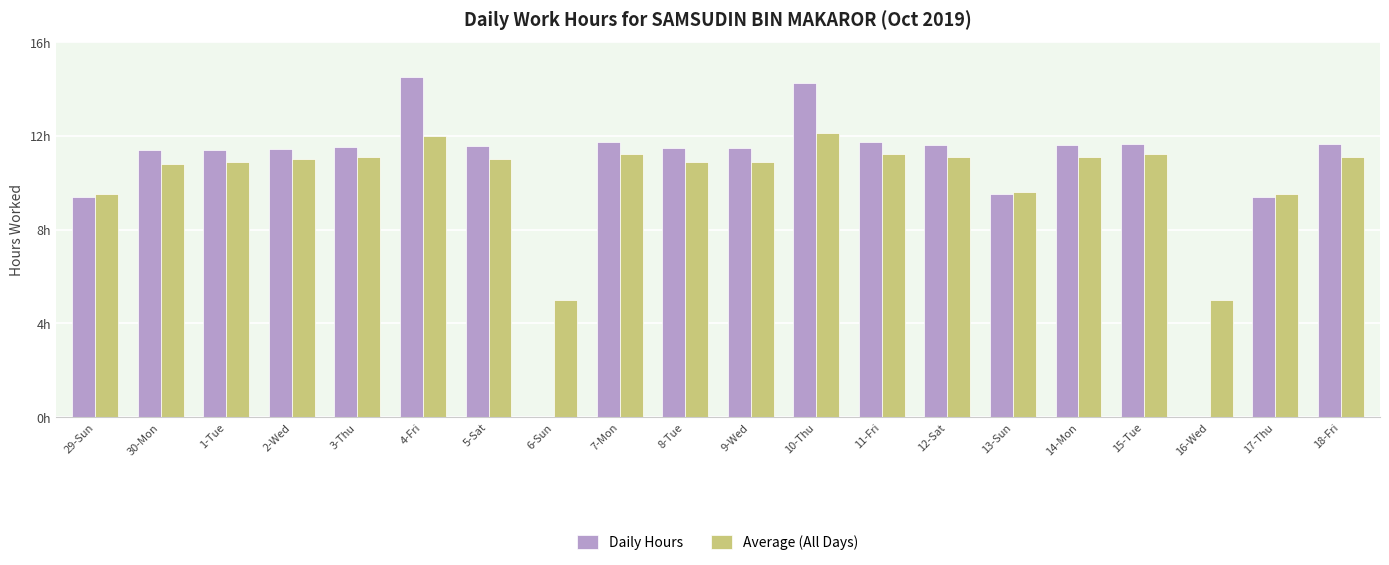

What is the minimum value for Average (All Days)?

5.0